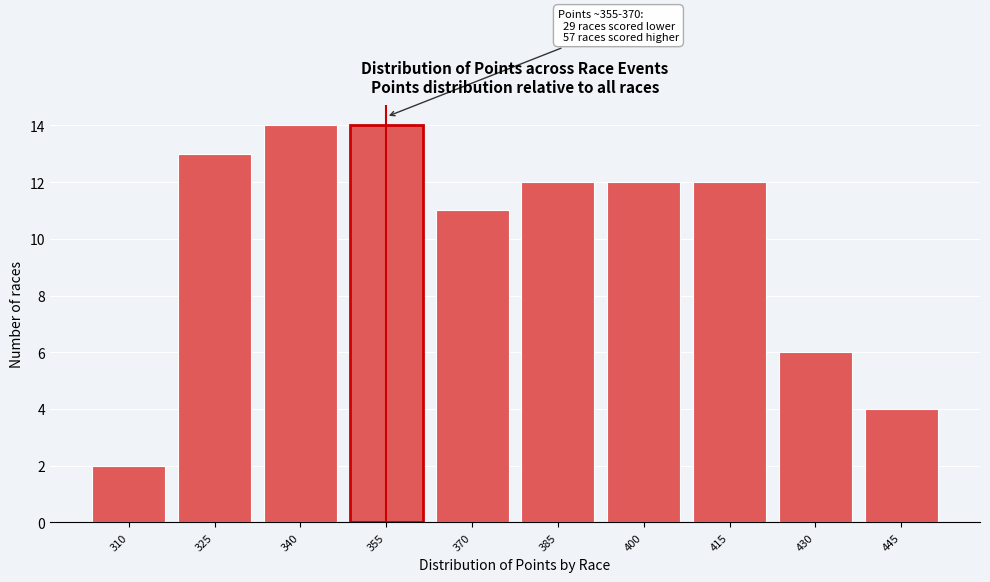

Reading left to right, transcribe all the data shown in this chart.

2	13	14	14	11	12	12	12	6	4